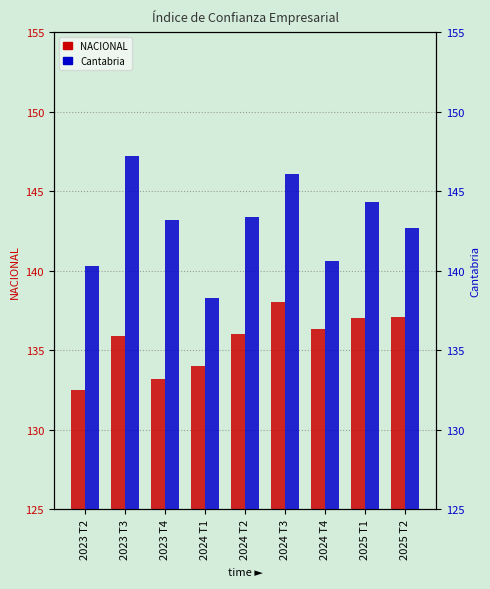

Reading left to right, what are all the values shown in this chart?

NACIONAL: 132.5	135.9	133.2	134.0	136.0	138.0	136.3	137.0	137.1
Cantabria: 140.3	147.2	143.2	138.3	143.4	146.1	140.6	144.3	142.7